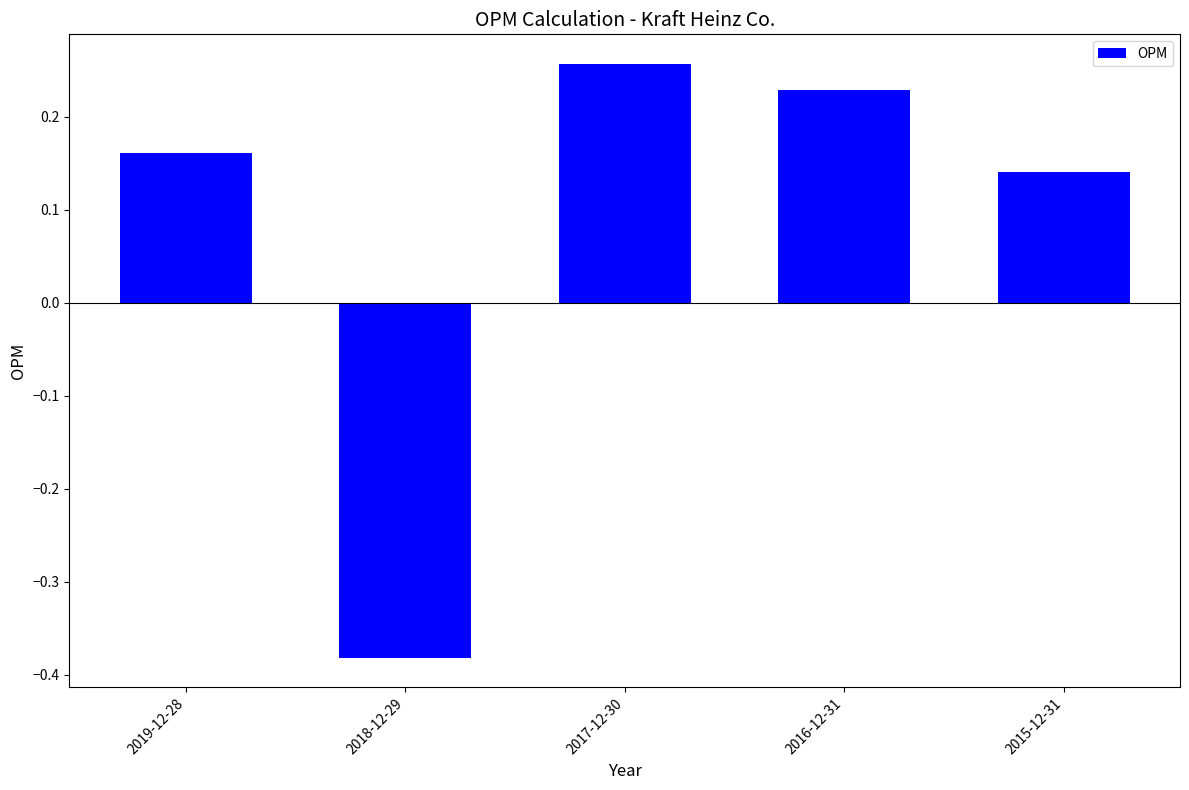

How many values are below zero?

1